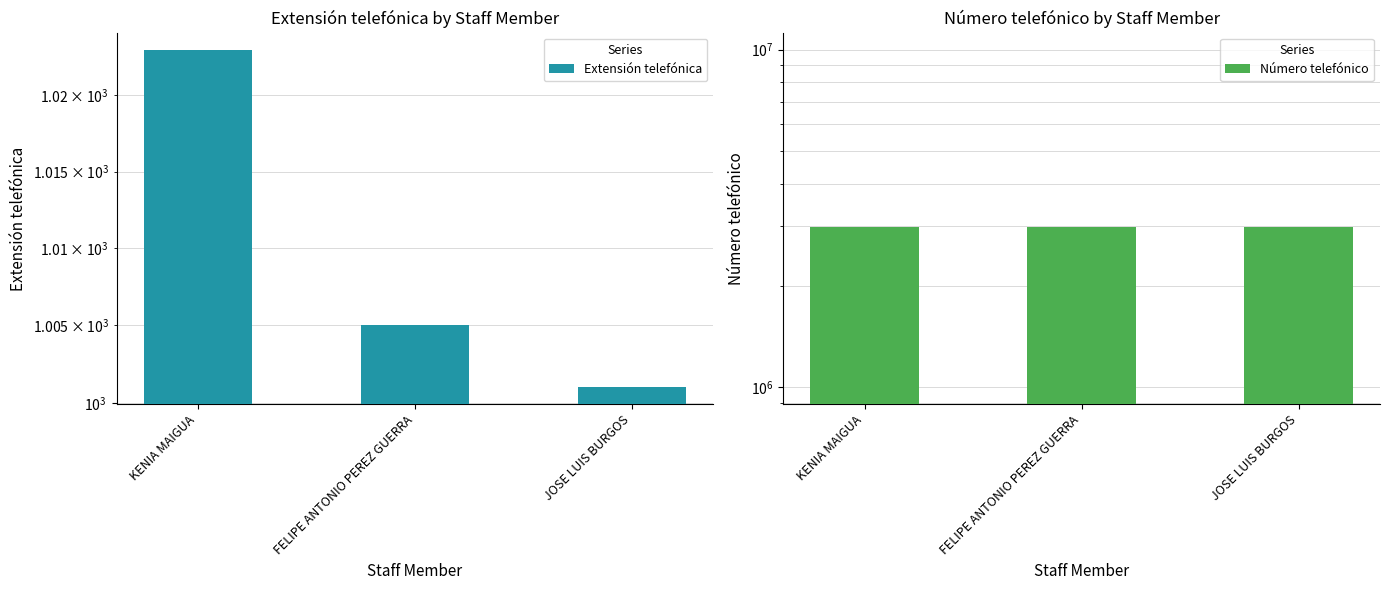

What is the minimum value for Número telefónico?

2986269